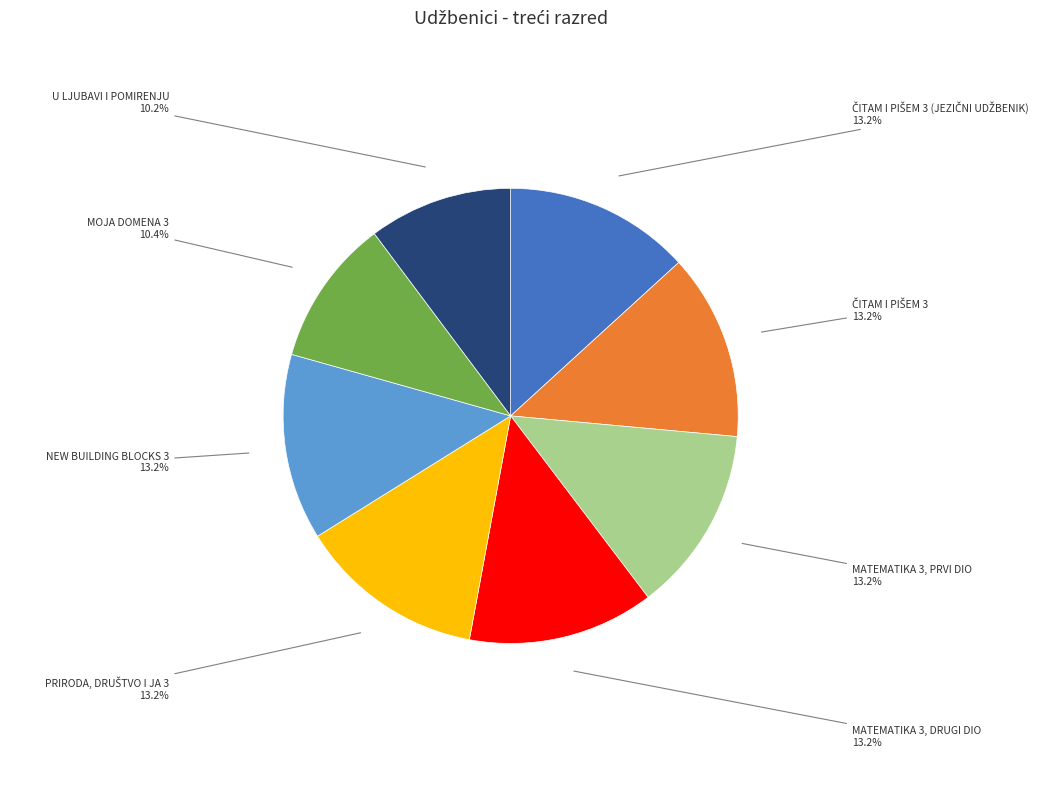

Is there a majority slice in this chart?

No